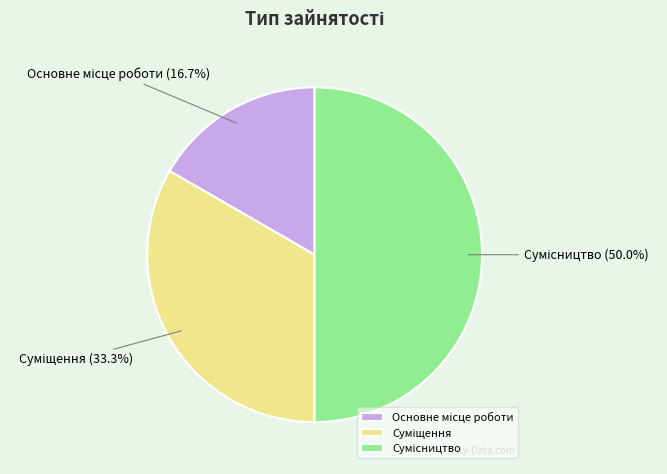

Count the number of slices in the pie.

3